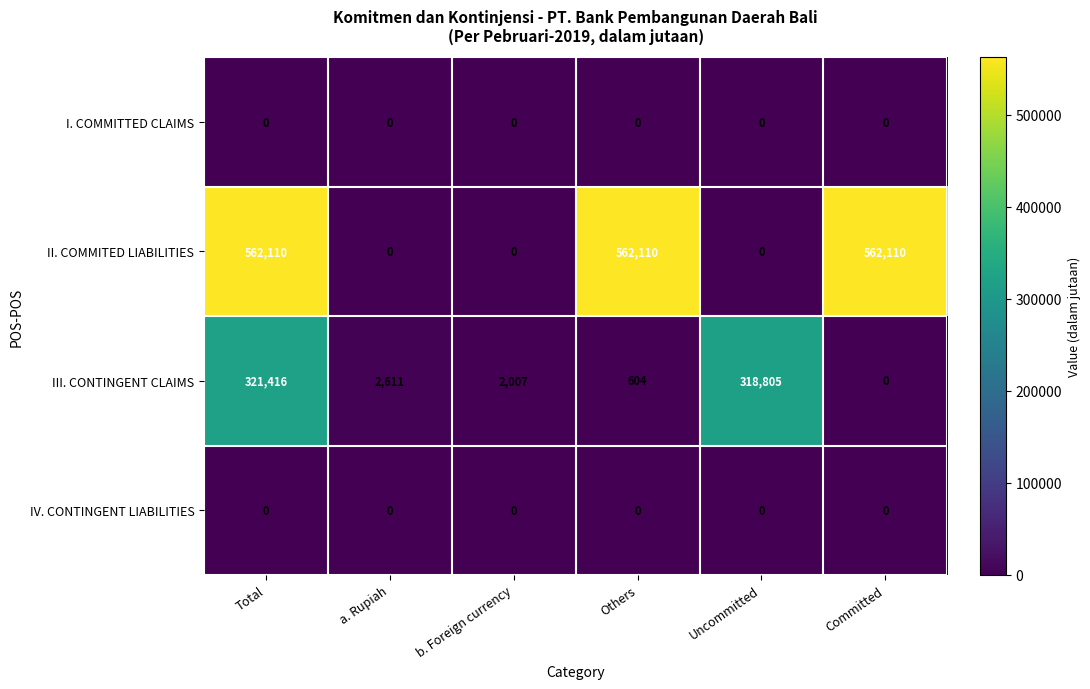

What is the sum of the III. CONTINGENT CLAIMS values at b. Foreign currency and Total?

323423